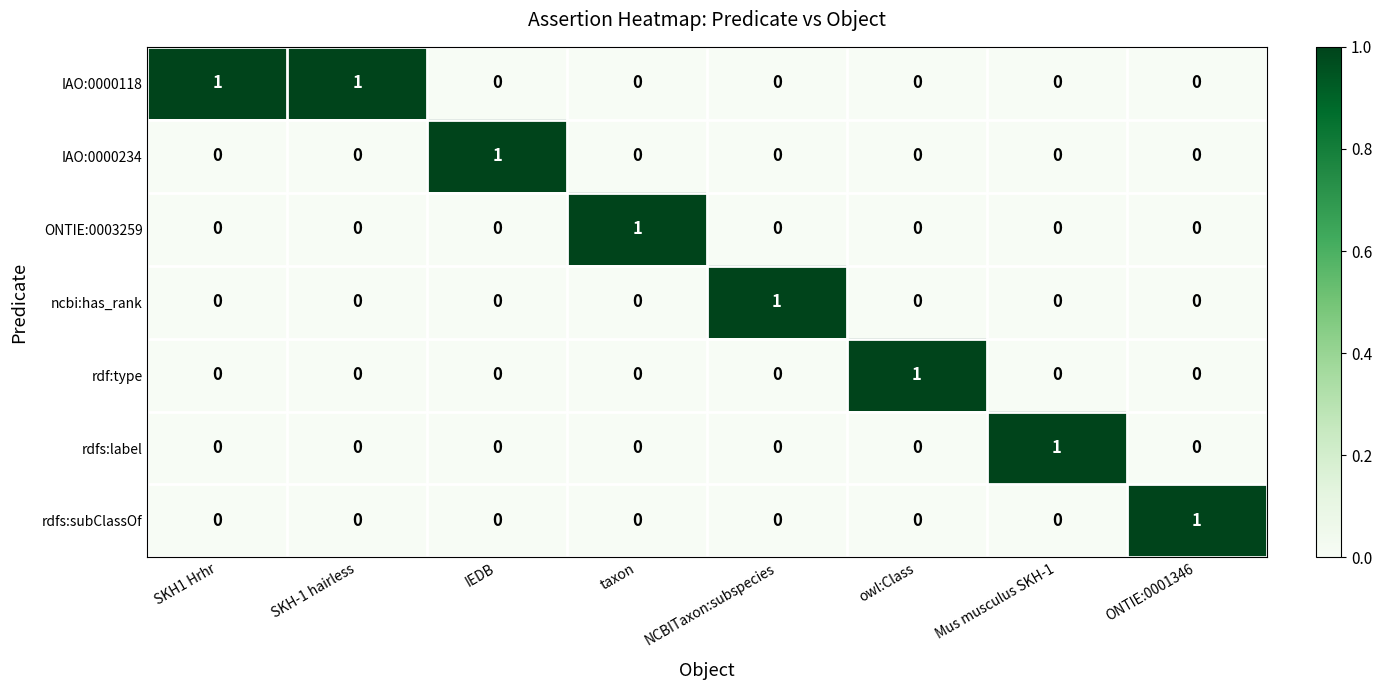

What is the difference between the highest and lowest values at SKH1 Hrhr?

1